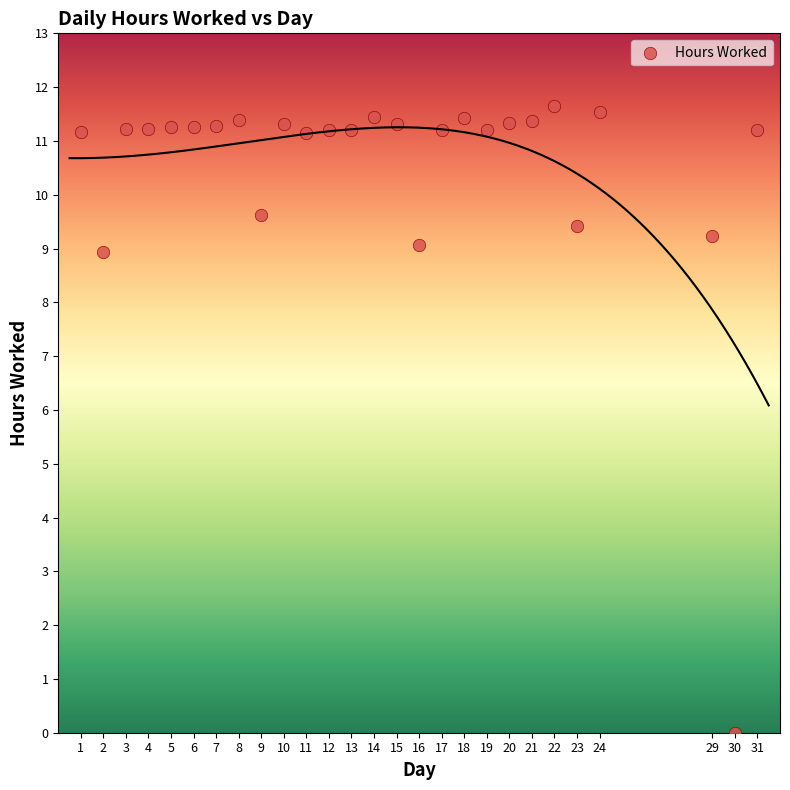

What is the range of X values (max minus min)?

30.0